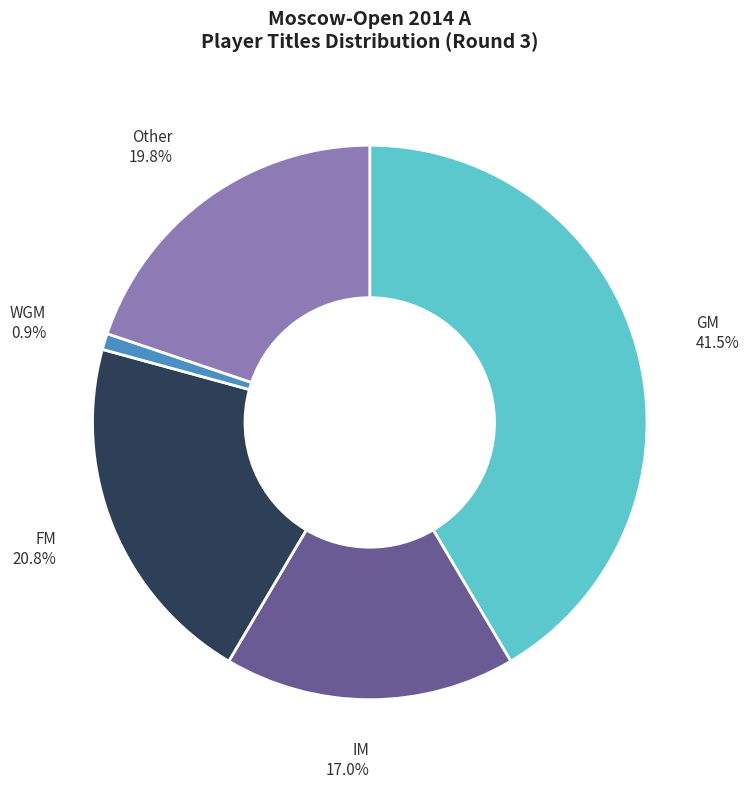

Does any single category account for the majority?

No